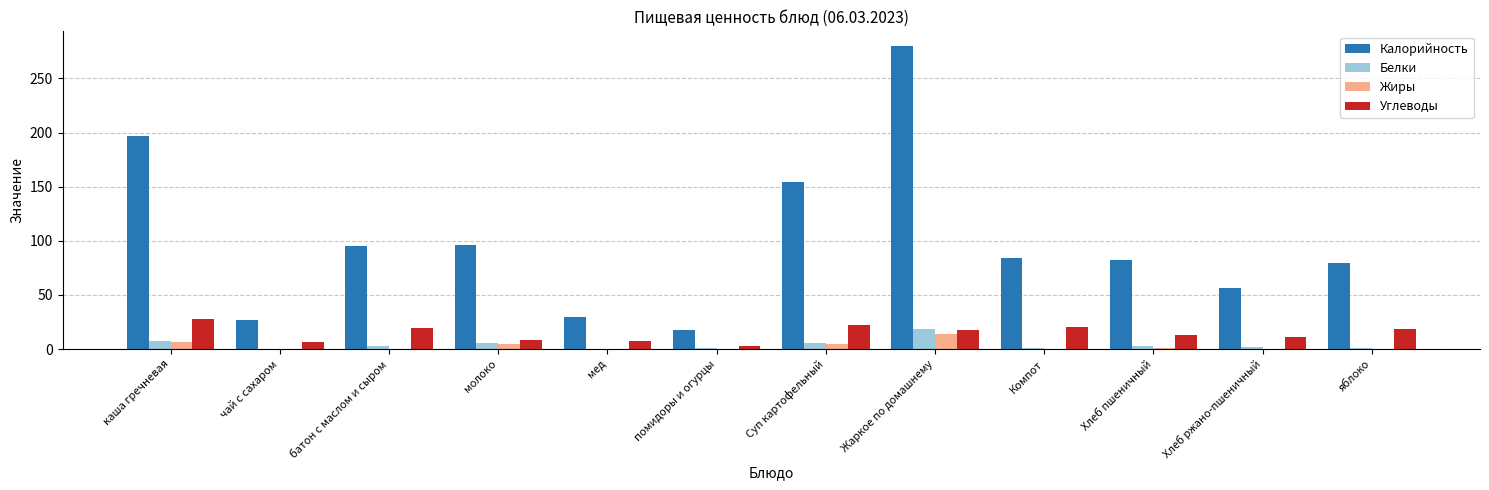

Is it true that Углеводы equals 18.4 at яблоко?

True